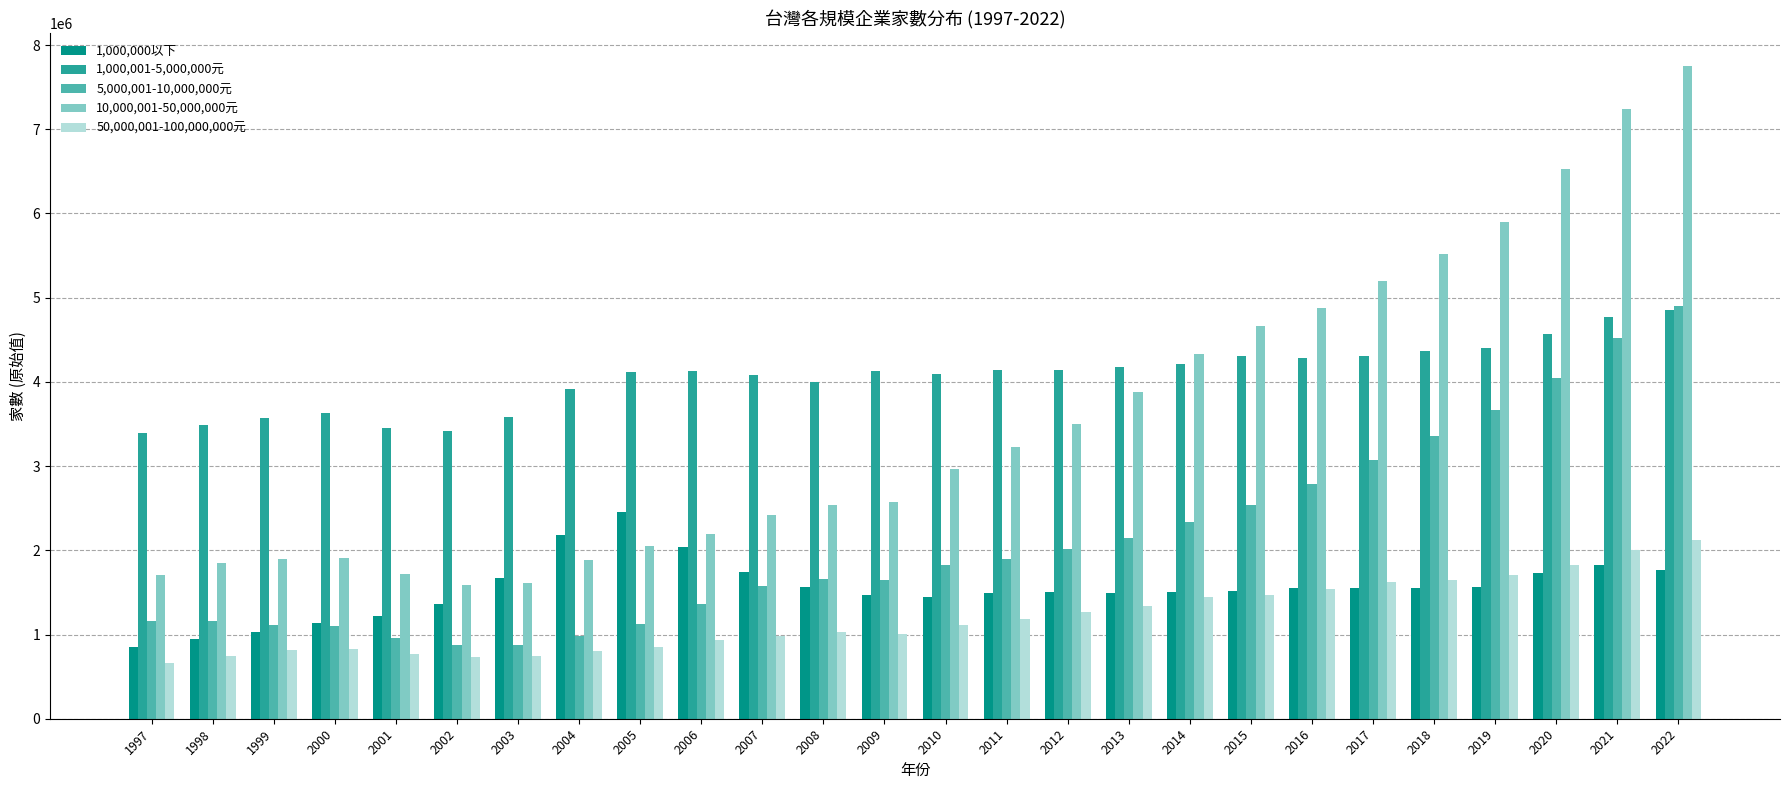

Which series changed the most between 2014 and 2015?

10,000,001-50,000,000元